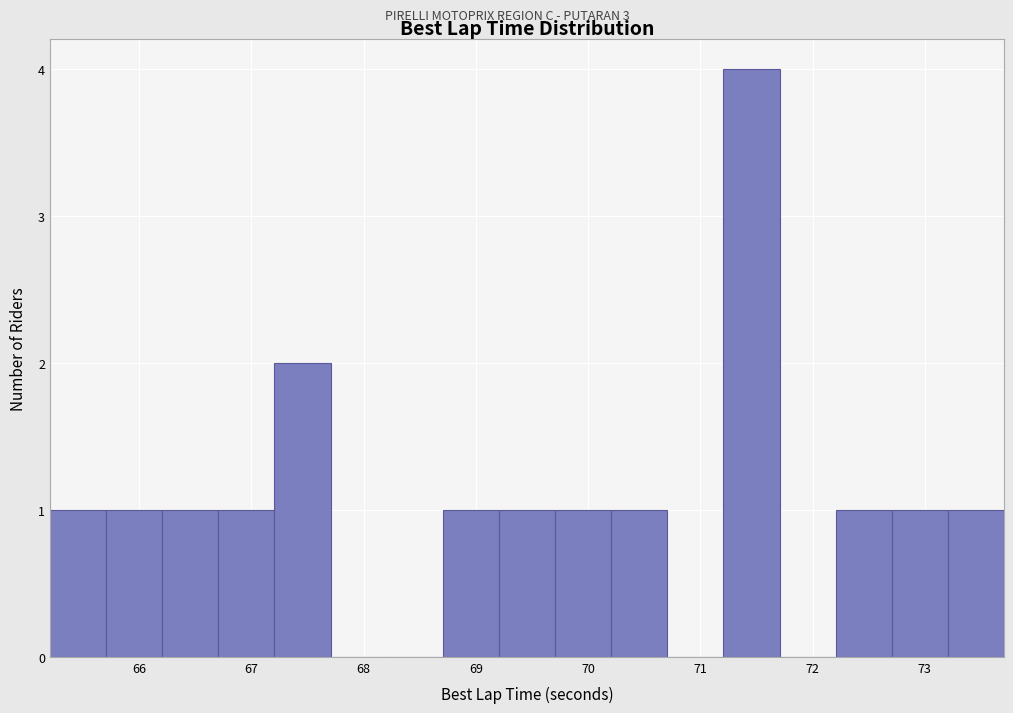

Reading left to right, transcribe this chart: for each bar, give the range it covers on the x-axis and its height. Neither the bar edges nor the heights are printed on the chart, so give them approximately, as read against the axes.

65.2 to 65.7: 1
65.7 to 66.2: 1
66.2 to 66.7: 1
66.7 to 67.2: 1
67.2 to 67.7: 2
67.7 to 68.2: 0
68.2 to 68.7: 0
68.7 to 69.2: 1
69.2 to 69.7: 1
69.7 to 70.2: 1
70.2 to 70.7: 1
70.7 to 71.2: 0
71.2 to 71.7: 4
71.7 to 72.2: 0
72.2 to 72.7: 1
72.7 to 73.2: 1
73.2 to 73.7: 1